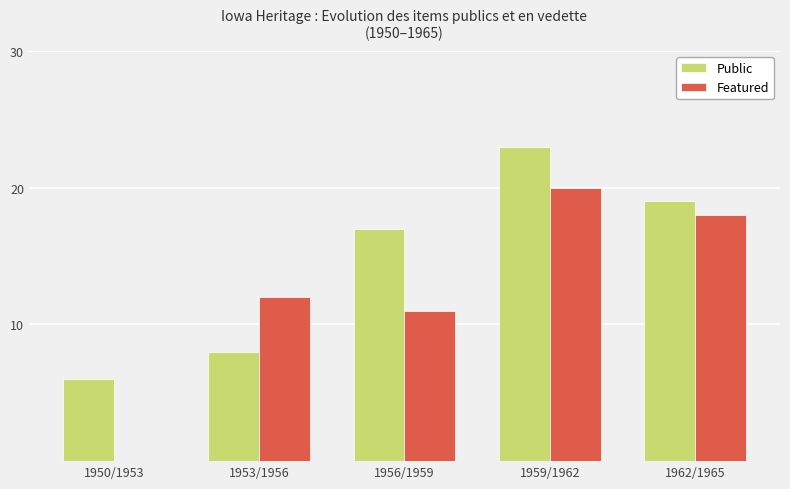

How many categories are shown in the chart?

5